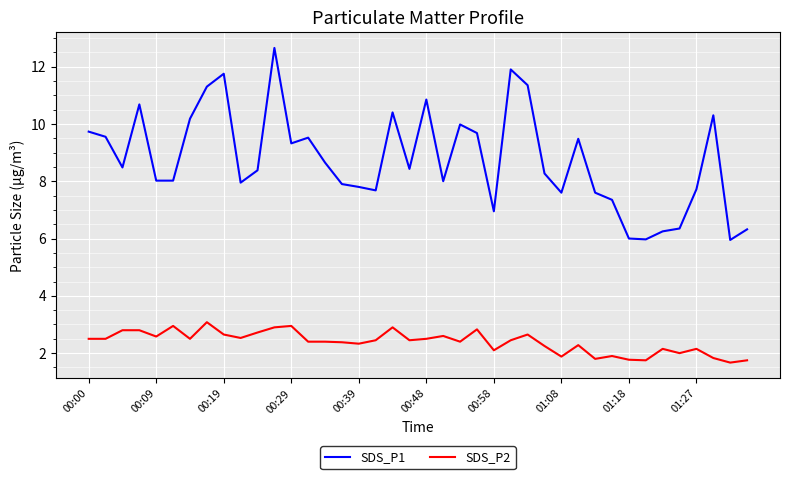

True or false: SDS_P2 and SDS_P1 cross at least once.

False